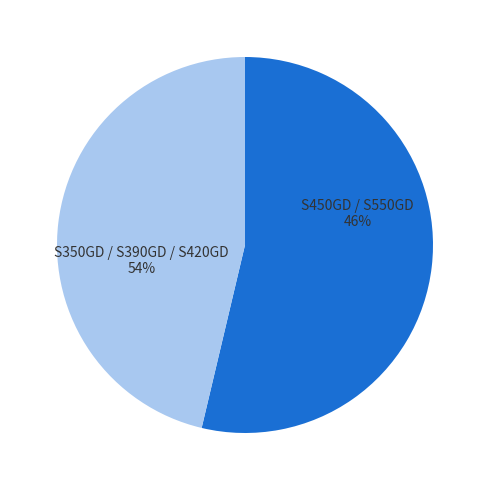

The S550GD slice represents 36% of the pie. True or false?

False